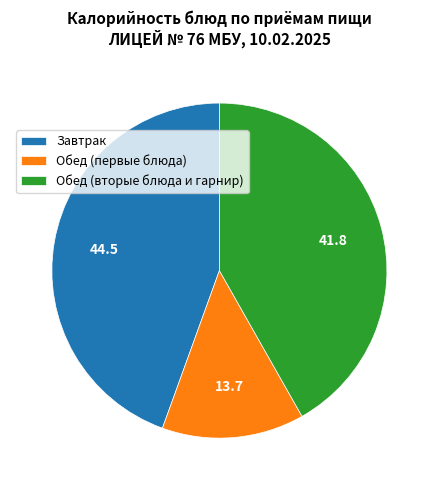

How many slices are in this pie chart?

3